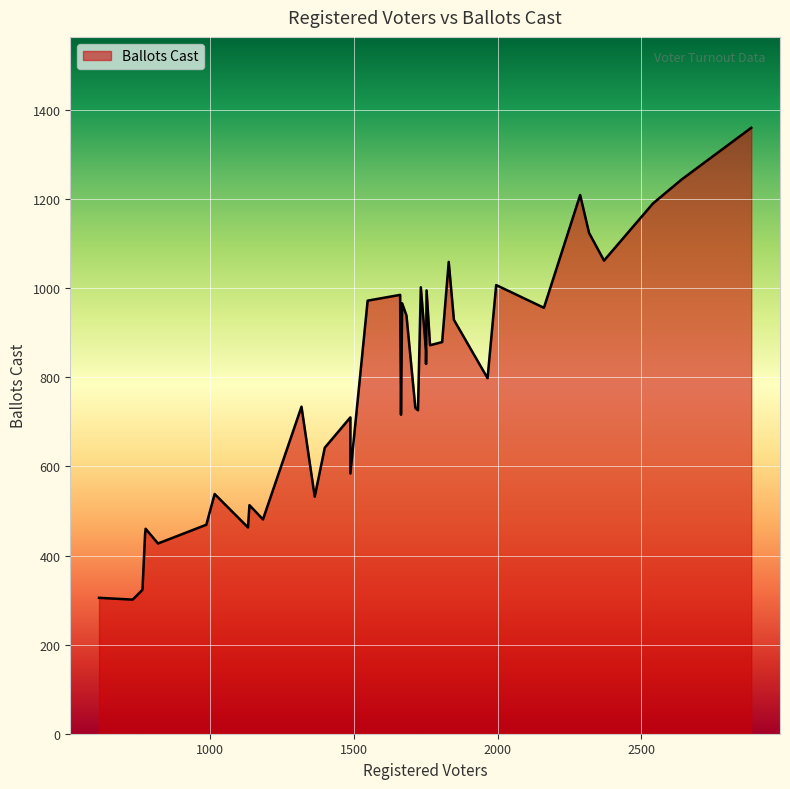

How many interior local peaks (higher than both neighbors) does the data have?

14